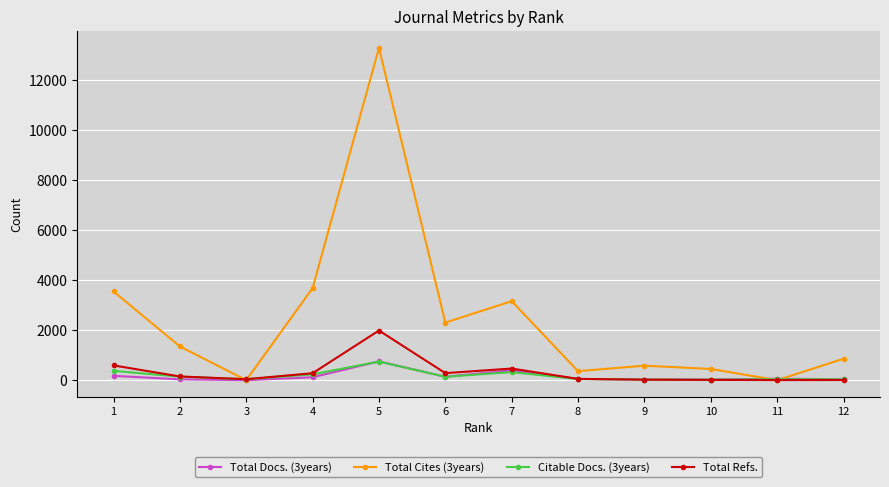

The value of Total Docs. (3years) at 5 is 752. True or false?

True